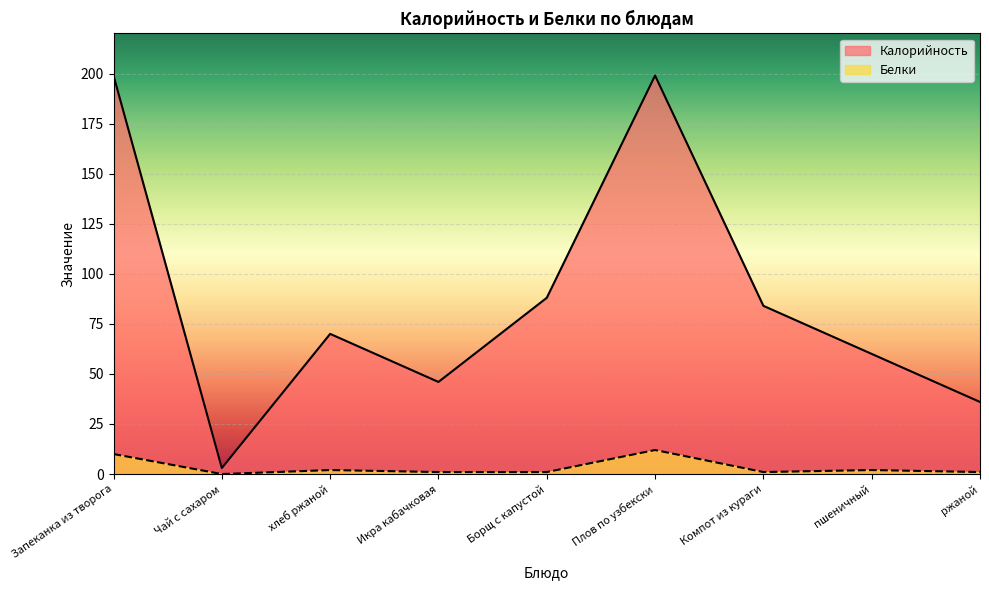

What is the maximum value for Белки?

12